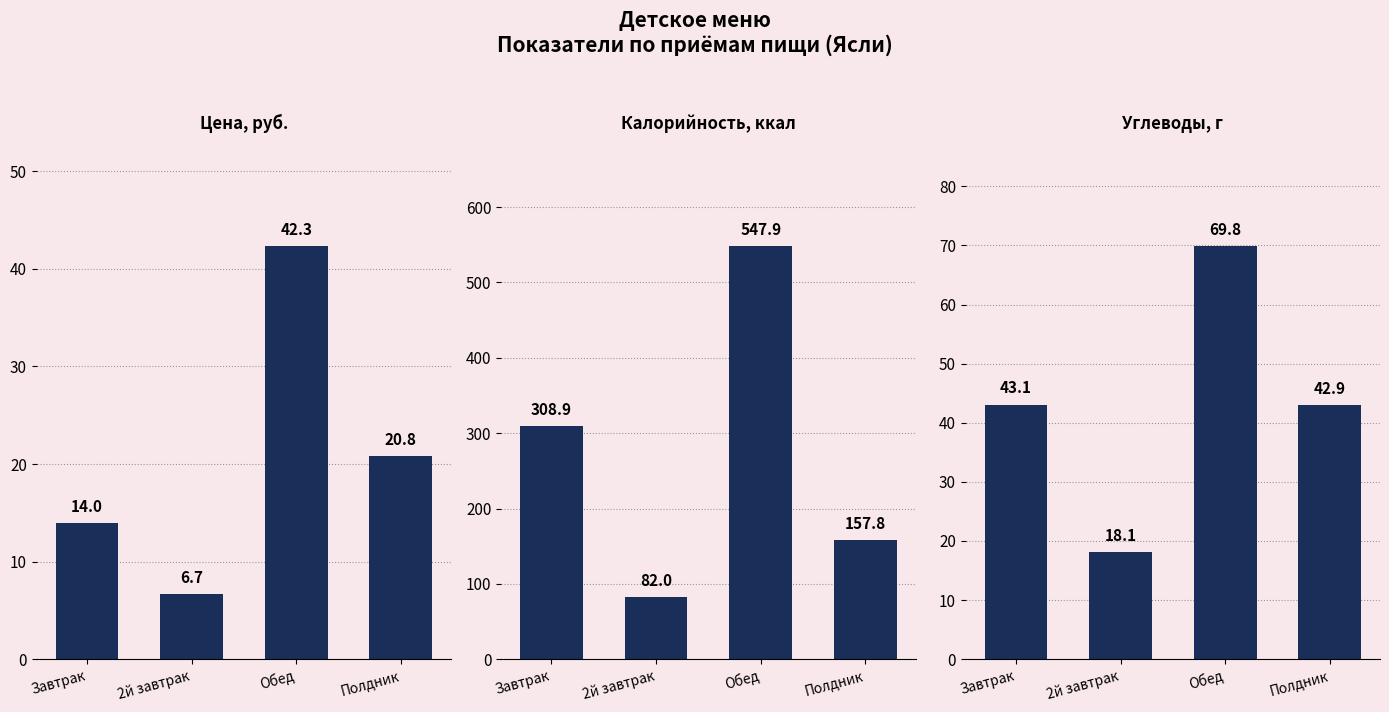

What is the sum of the Калорийность (Ясли) values at Обед and 2й завтрак?

629.9